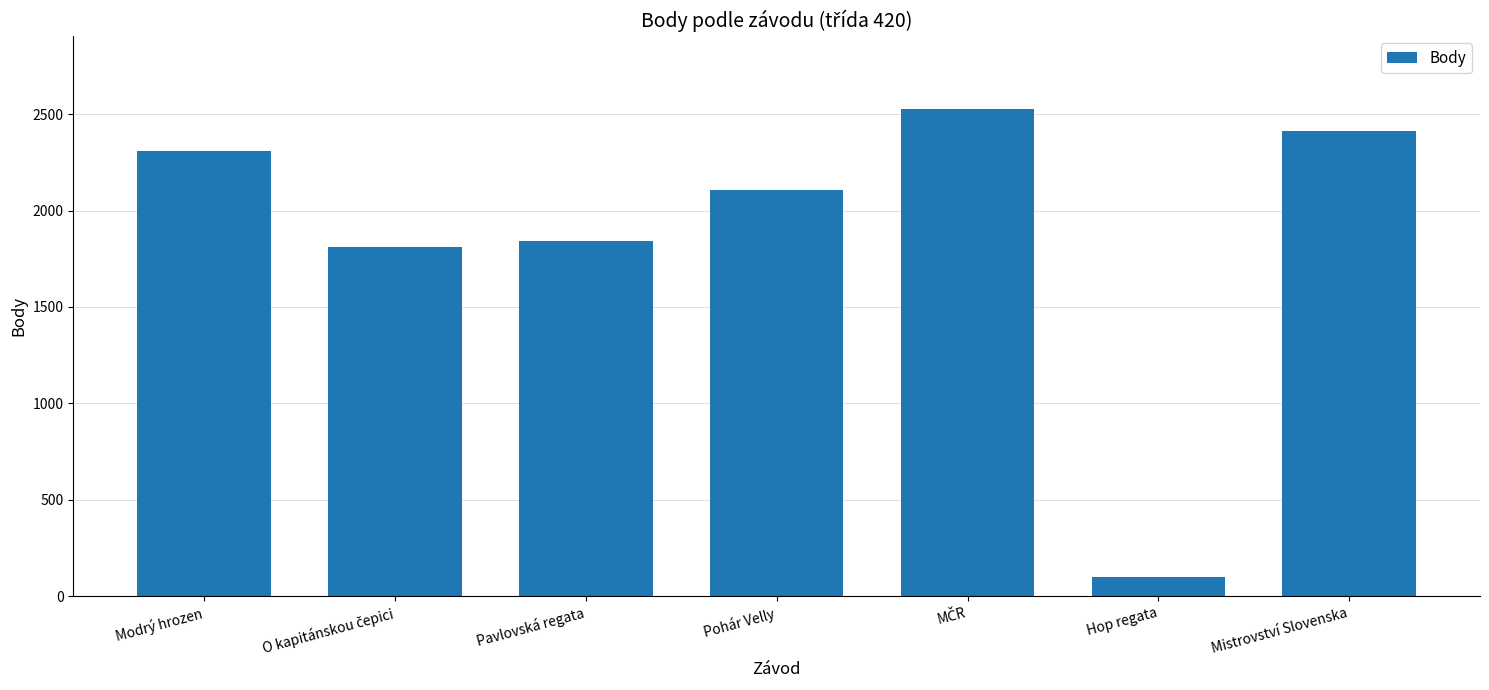

What is the change in value from Pavlovská regata to Pohár Velly?

+268